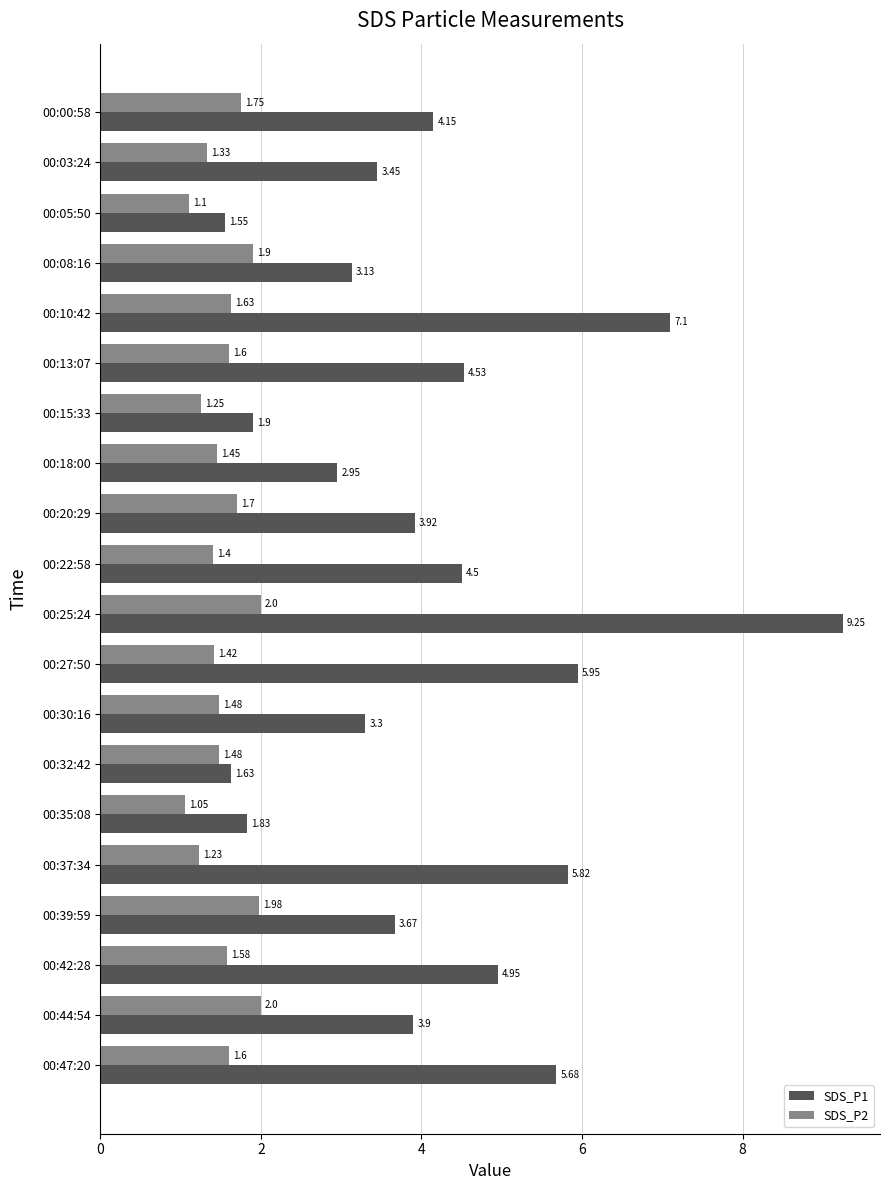

List the series in order of their overall mean, lowest first.

SDS_P2, SDS_P1